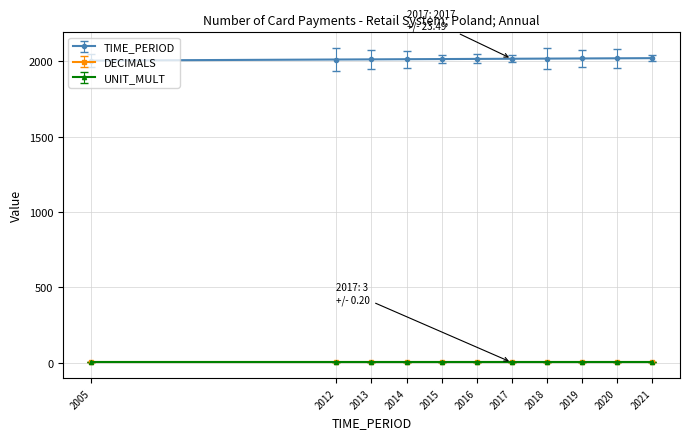

Which series has the largest total across all categories?

TIME_PERIOD